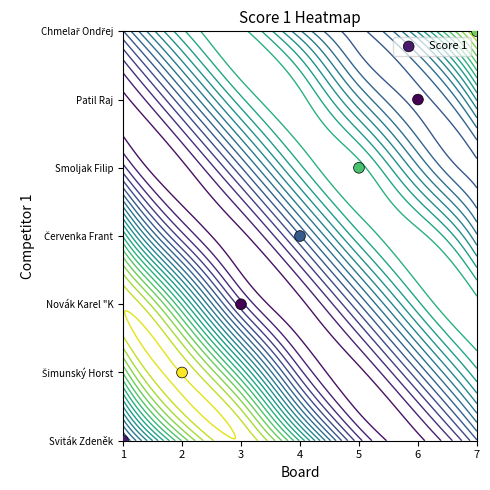

Reading right to left, what are all the values shown in this chart?

7=6	6=5	5=4	4=3	3=2	2=1	1=0